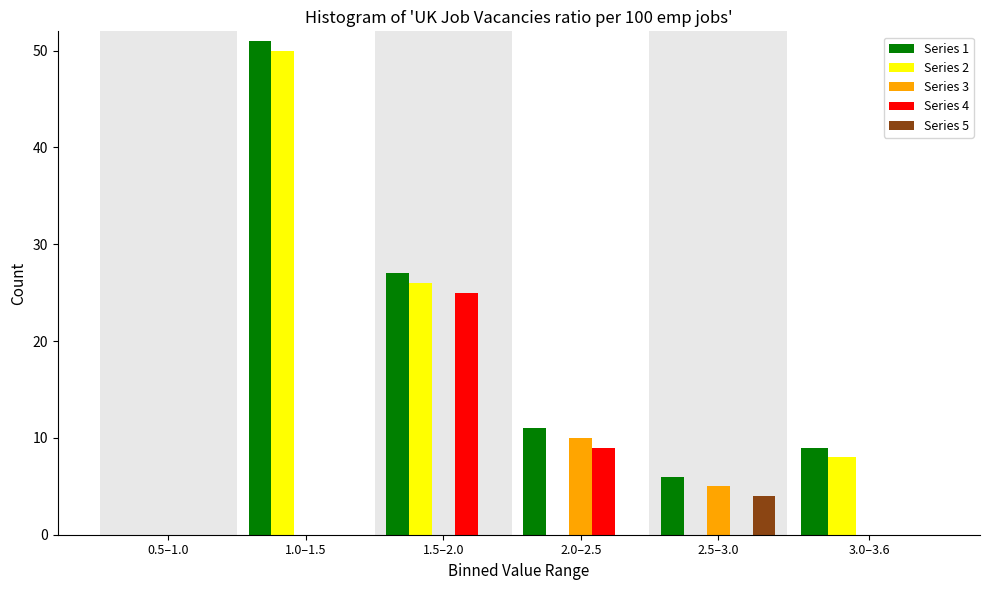

Reading left to right, transcribe all the data shown in this chart.

Series 1: 0.5–1.0=0	1.0–1.5=51	1.5–2.0=27	2.0–2.5=11	2.5–3.0=6	3.0–3.6=9
Series 2: 0.5–1.0=0	1.0–1.5=50	1.5–2.0=26	2.0–2.5=0	2.5–3.0=0	3.0–3.6=8
Series 3: 0.5–1.0=0	1.0–1.5=0	1.5–2.0=0	2.0–2.5=10	2.5–3.0=5	3.0–3.6=0
Series 4: 0.5–1.0=0	1.0–1.5=0	1.5–2.0=25	2.0–2.5=9	2.5–3.0=0	3.0–3.6=0
Series 5: 0.5–1.0=0	1.0–1.5=0	1.5–2.0=0	2.0–2.5=0	2.5–3.0=4	3.0–3.6=0